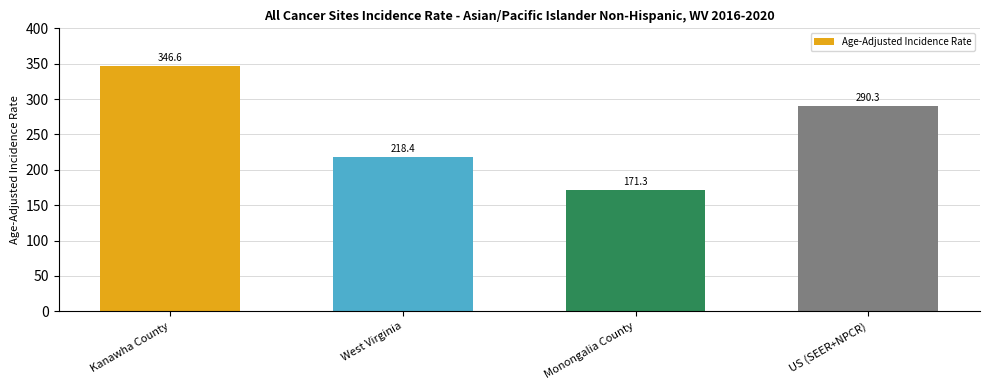

Reading left to right, transcribe all the data shown in this chart.

346.6	218.4	171.3	290.3